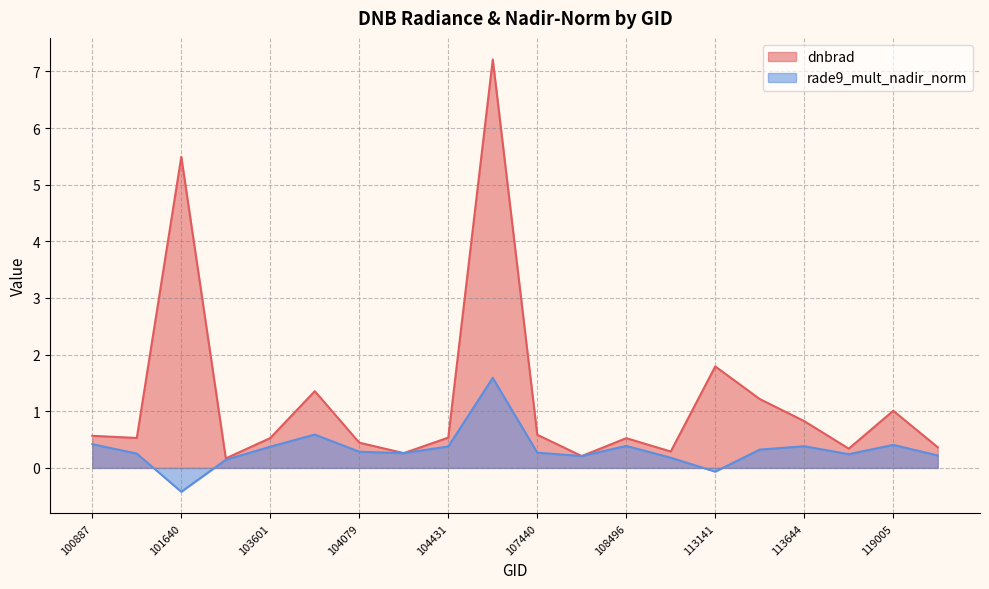

Does the chart display data point markers on the line(s)?

No